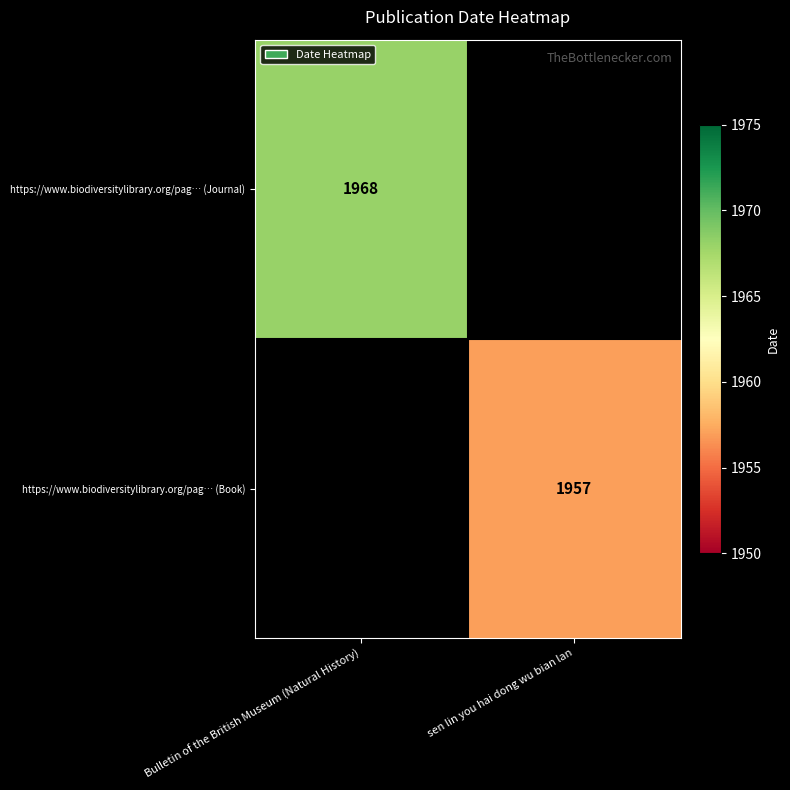

Is the value of https://www.biodiversitylibrary.org/pag… (Book) at sen lin you hai dong wu bian lan greater than the value of https://www.biodiversitylibrary.org/pag… (Journal) at Bulletin of the British Museum (Natural History)?

No